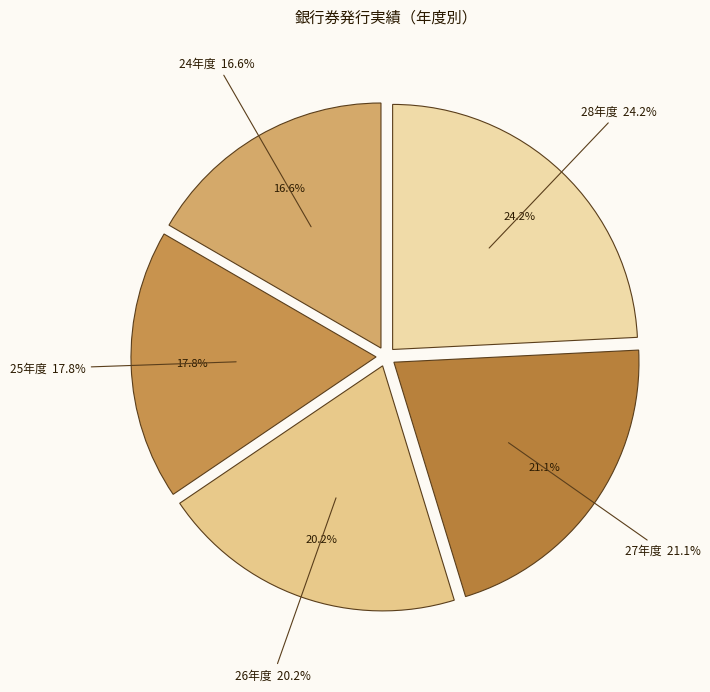

Combined, do 28年度 and 26年度 account for over 50%?

No